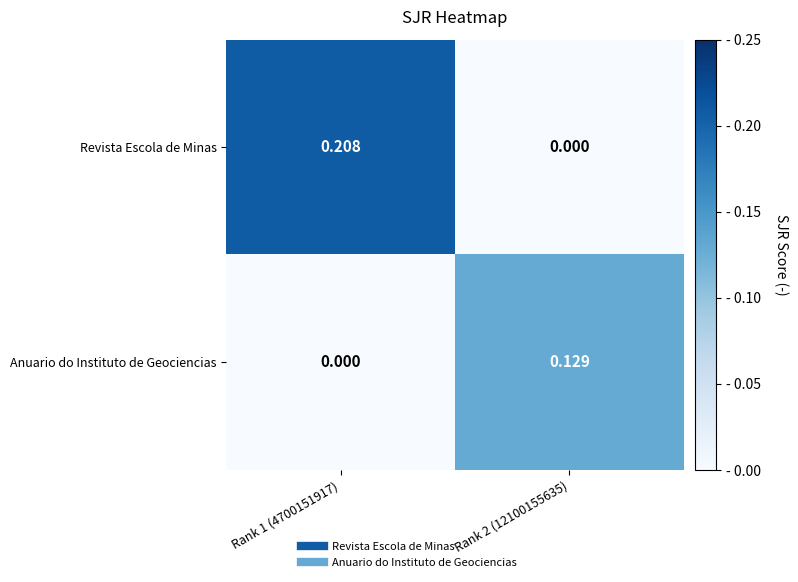

Rank the series by their average value, from highest to lowest.

Revista Escola de Minas, Anuario do Instituto de Geociencias